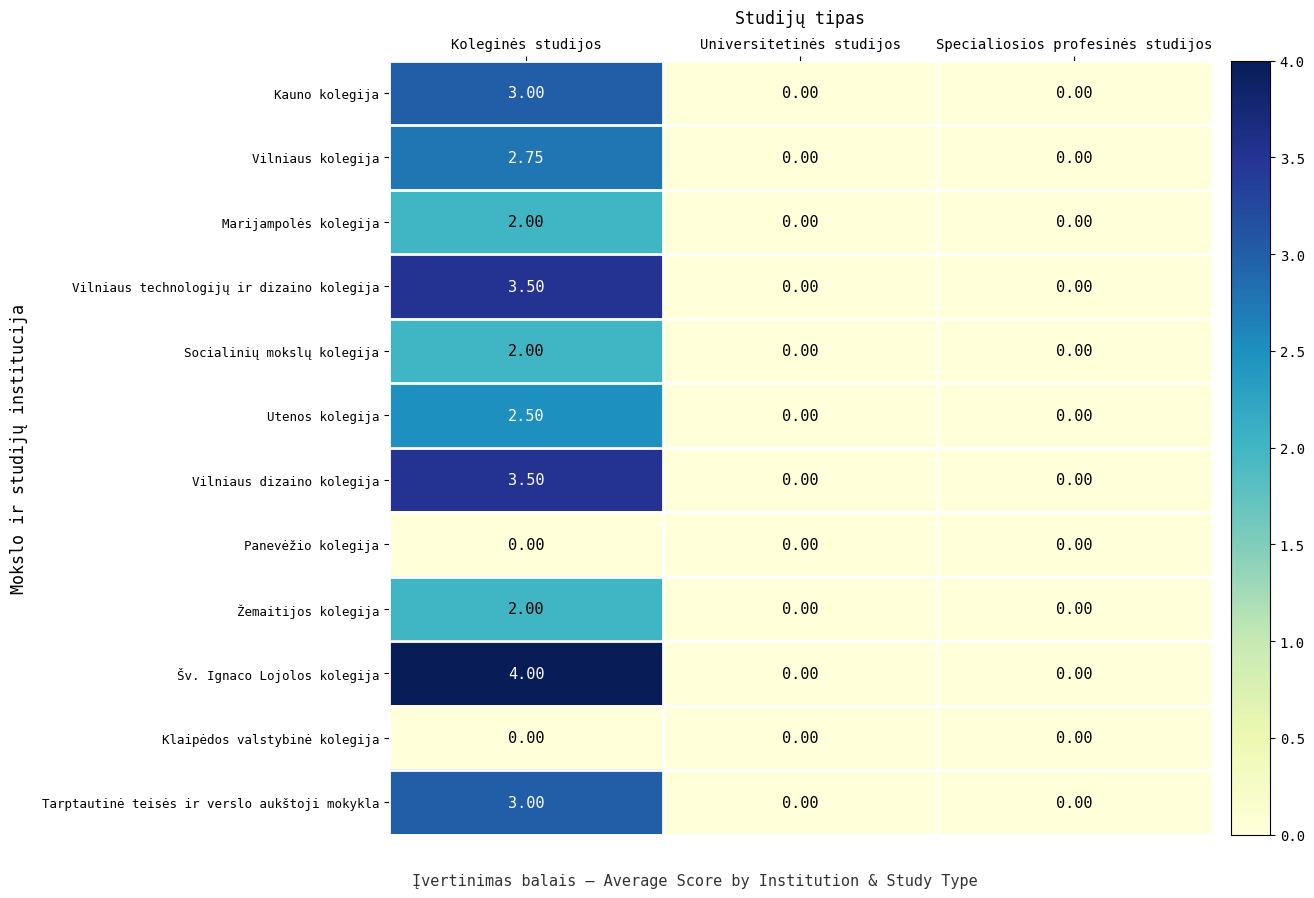

Which series has the widest spread of values?

Šv. Ignaco Lojolos kolegija